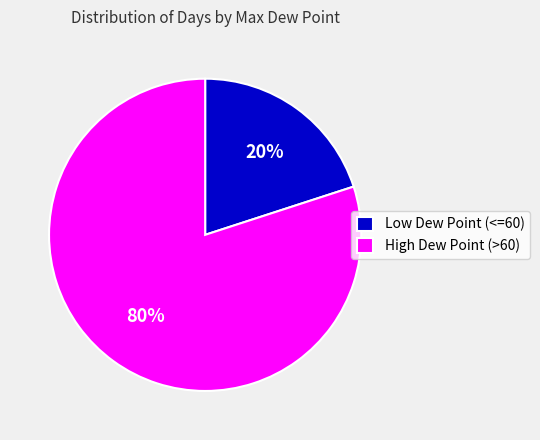

To the nearest percent, what portion does Low Dew Point (<=60) represent?

20%